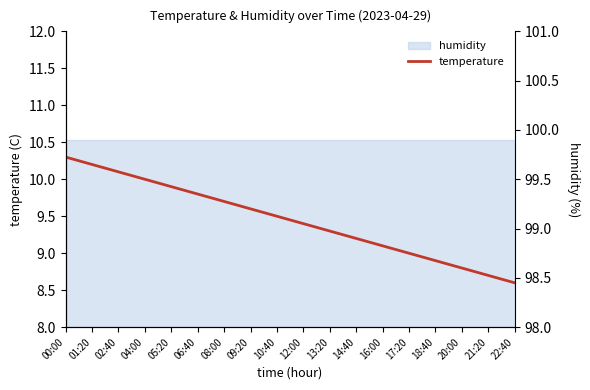

Reading right to left, what are all the values shown in this chart?

22:40=8.6	21:20=8.7	20:00=8.8	18:40=8.9	17:20=9.0	16:00=9.1	14:40=9.2	13:20=9.3	12:00=9.4	10:40=9.5	09:20=9.6	08:00=9.7	06:40=9.8	05:20=9.9	04:00=10.0	02:40=10.1	01:20=10.2	00:00=10.3